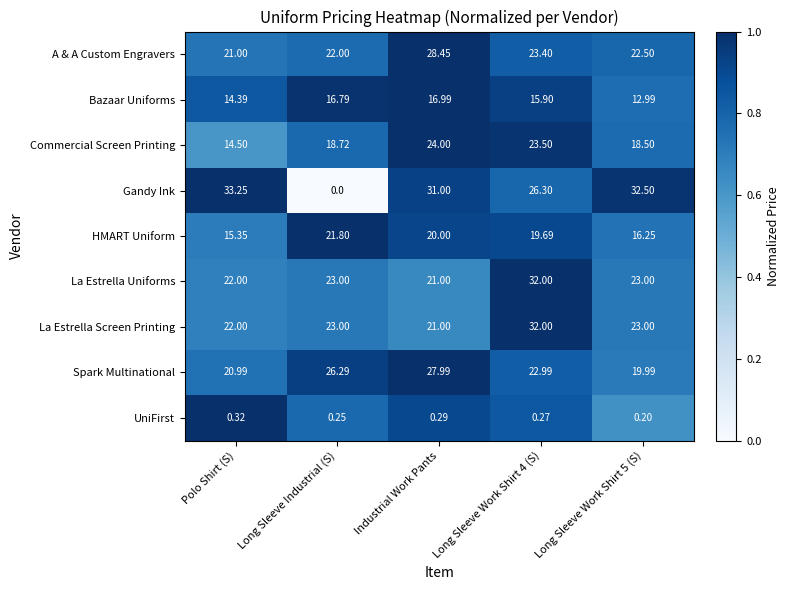

Which label corresponds to the smallest value in the chart?

Long Sleeve Industrial (S)